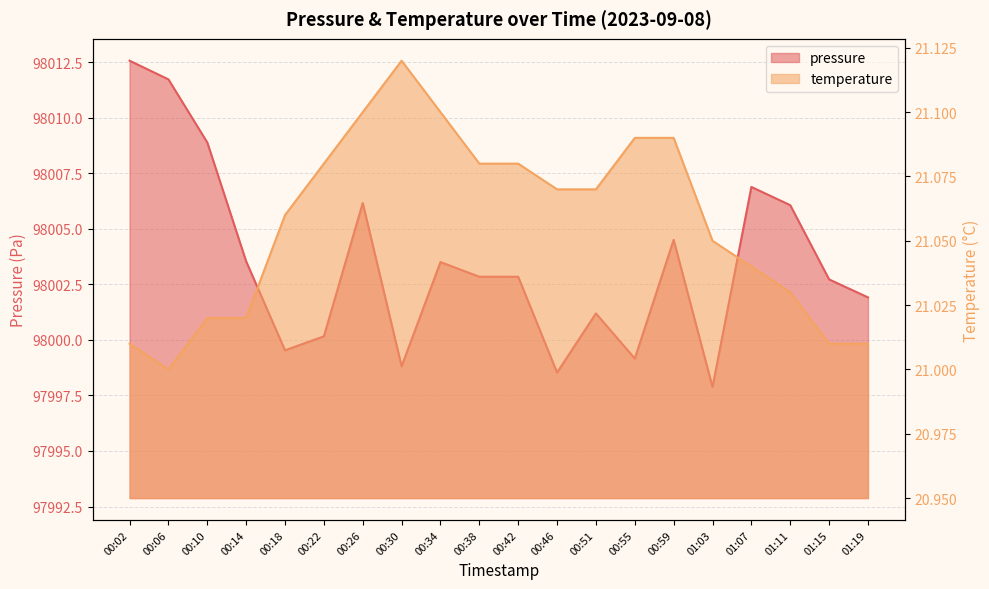

True or false: temperature and pressure cross at least once.

False